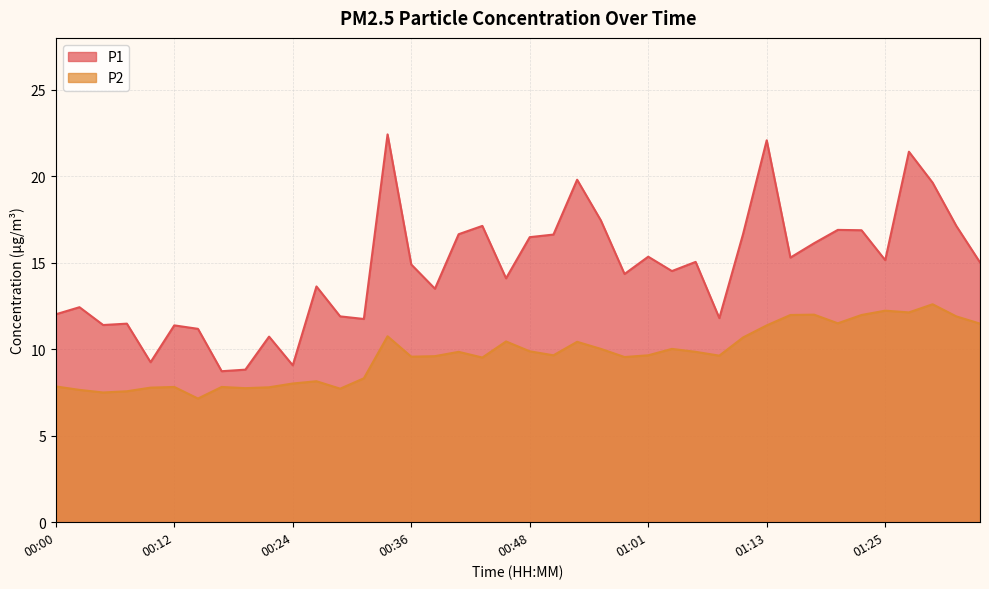

What are all the series names shown in the legend?

P1, P2